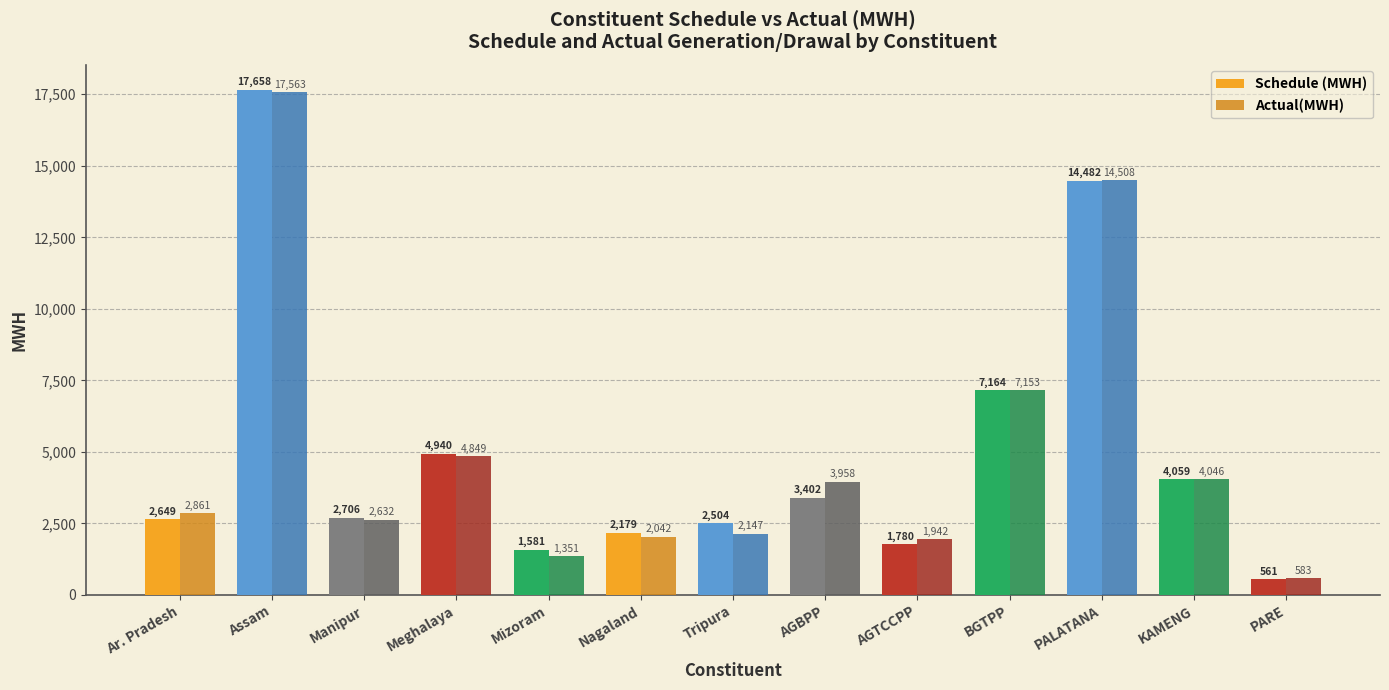

What is the value of the Actual(MWH) bar at the 11th from the left?

14507.8